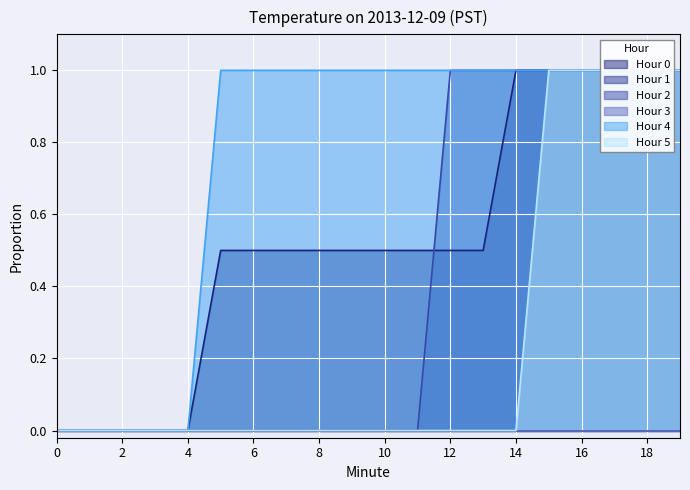

What is the sum of the Hour 5 values at 6 and 15?

1.0